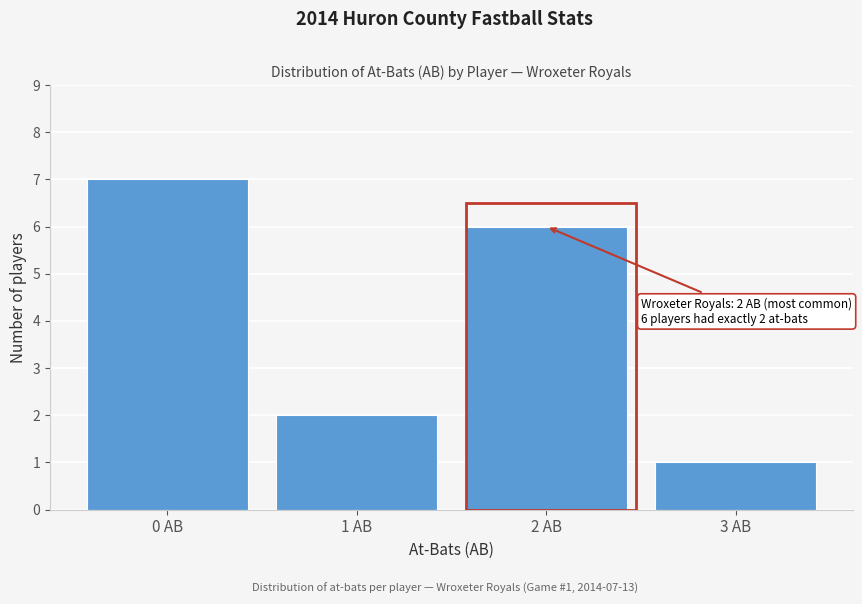

Reading right to left, extract all data points from this chart.

3 AB=1	2 AB=6	1 AB=2	0 AB=7